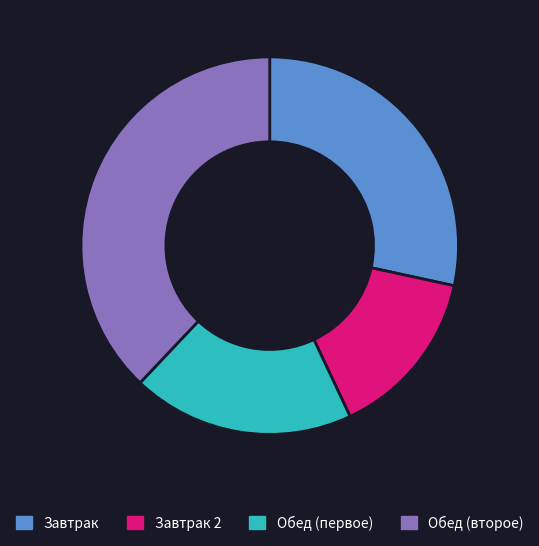

Is the sum of Обед (второе) and Завтрак greater than half?

Yes